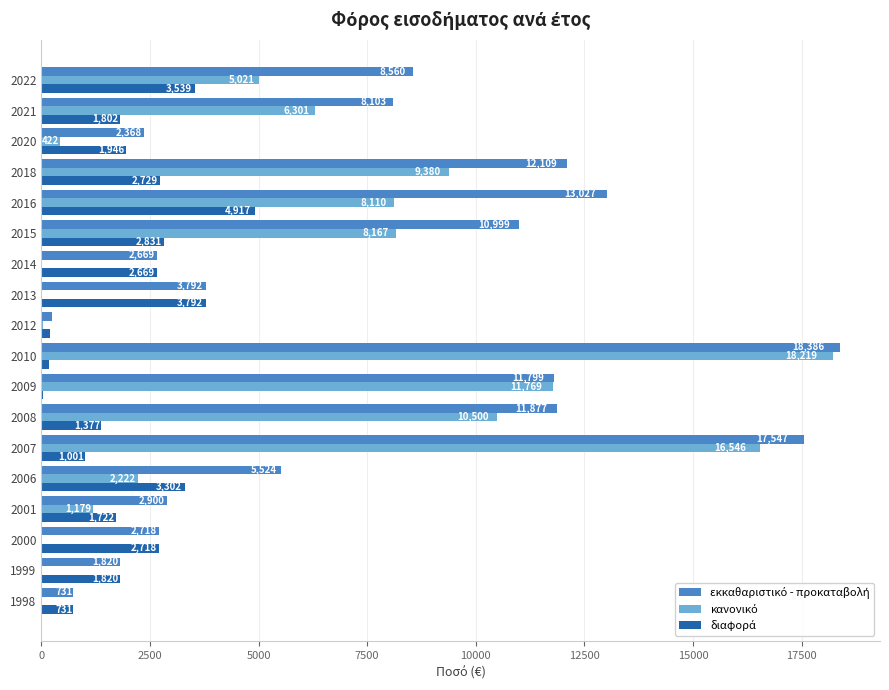

How many distinct data groups are displayed?

3